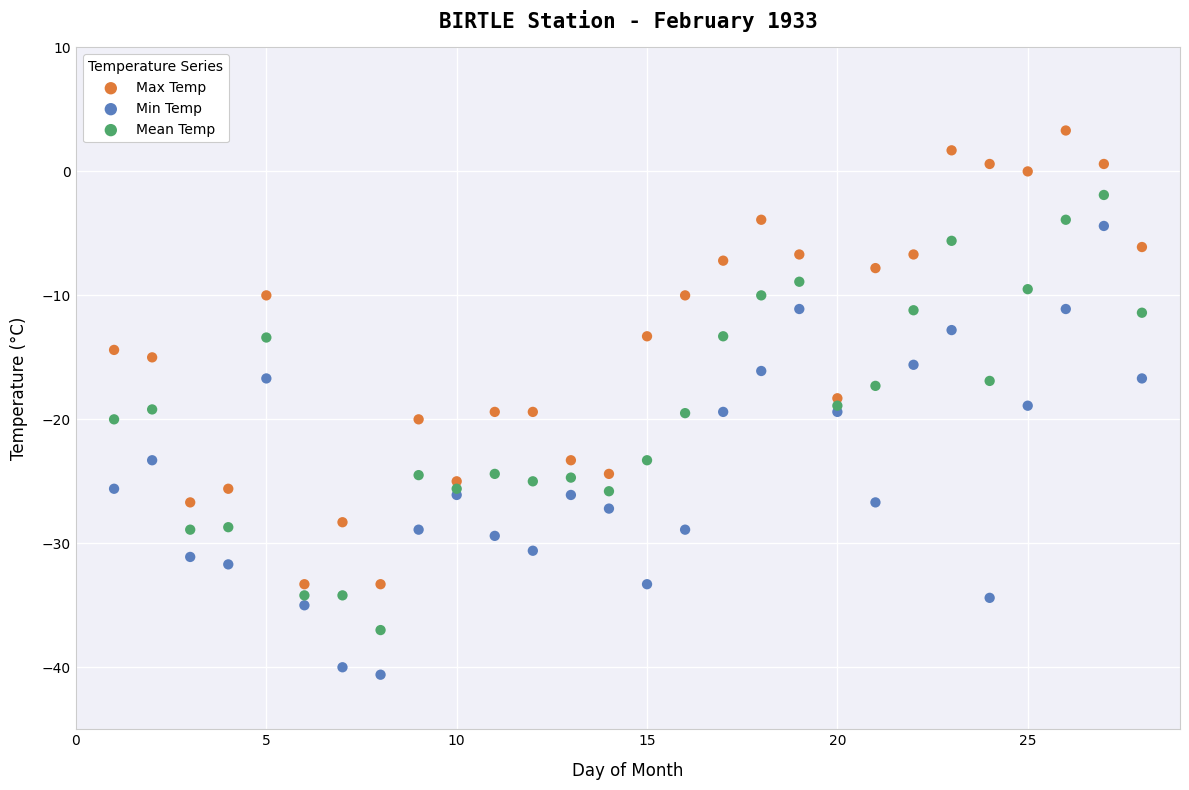

Which series contains the lowest Y value?

Min Temp